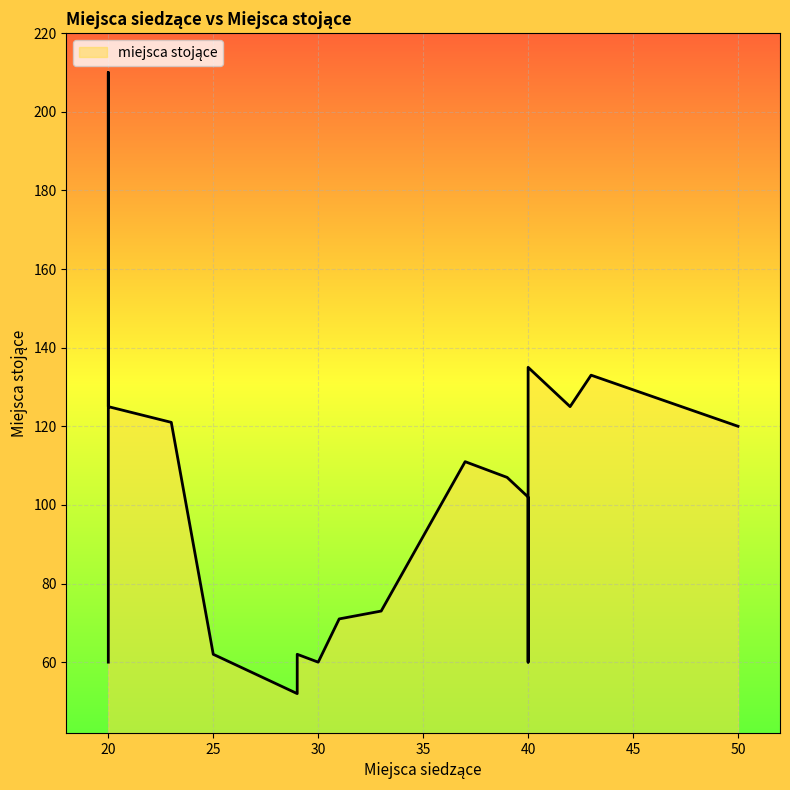

Which category has the lowest value across all series?

29